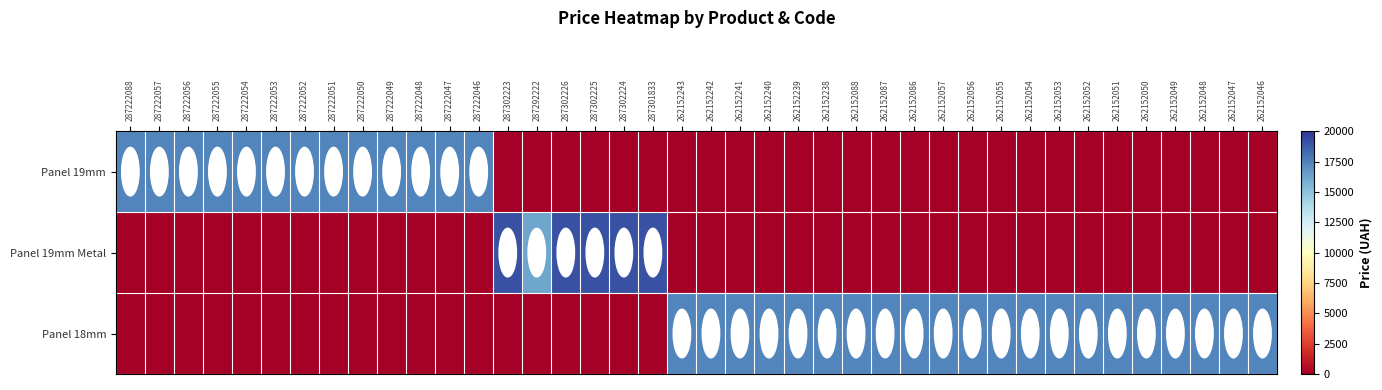

Rank the series by their average value, from highest to lowest.

Panel 18mm, Panel 19mm, Panel 19mm Metal